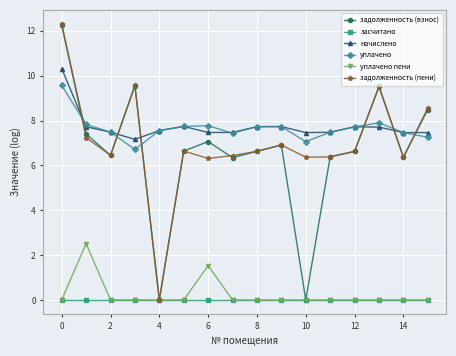

What is the sum of all задолженность (взнос) values?

106.6